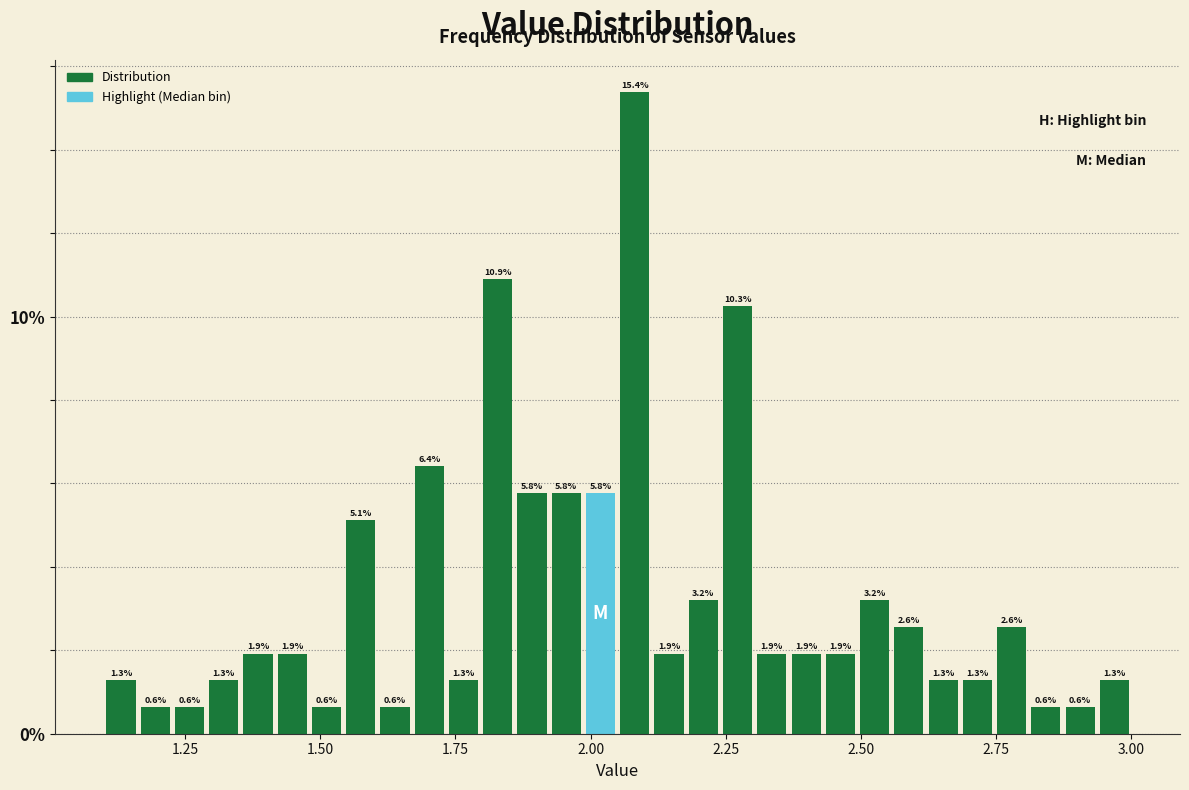

Around what value on the x-axis is the tallest bar? Give the approximate position of its centre, as read against the axis.

2.10